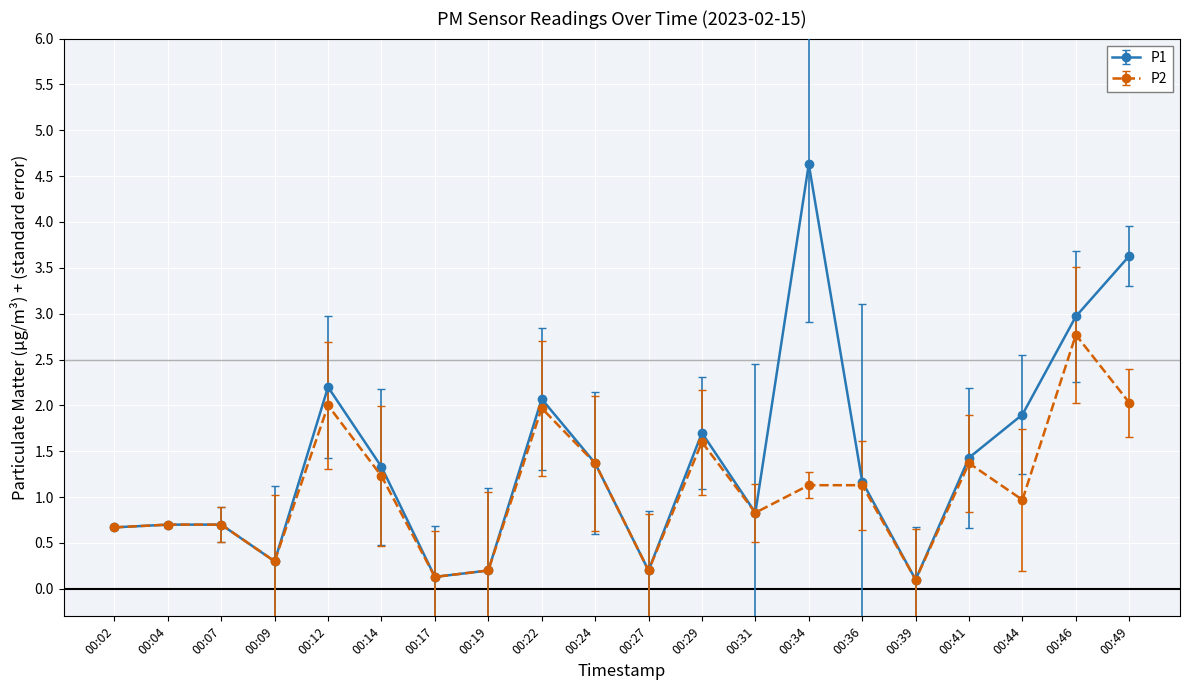

At which label is P2 closest to 1?

00:44